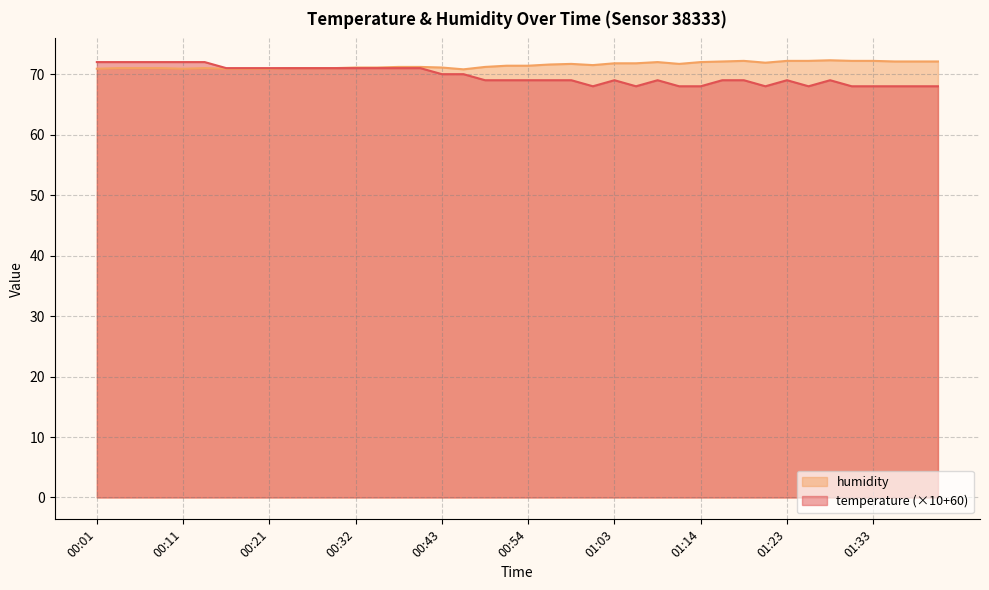

What is the label of the 9th point from the left?

00:21